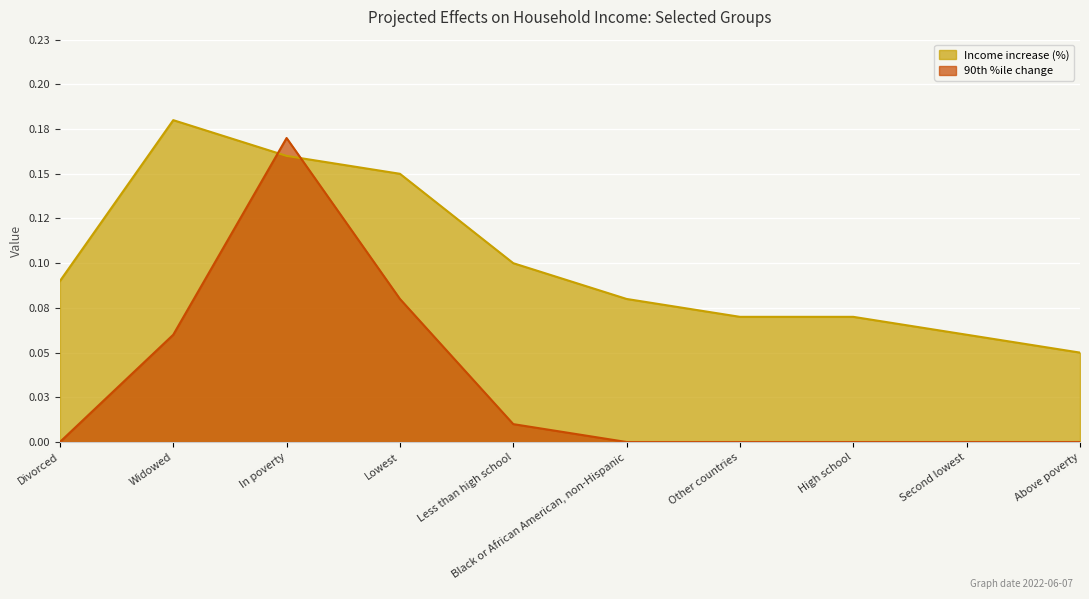

Where is 90th %ile change nearest to the value 0?

Divorced